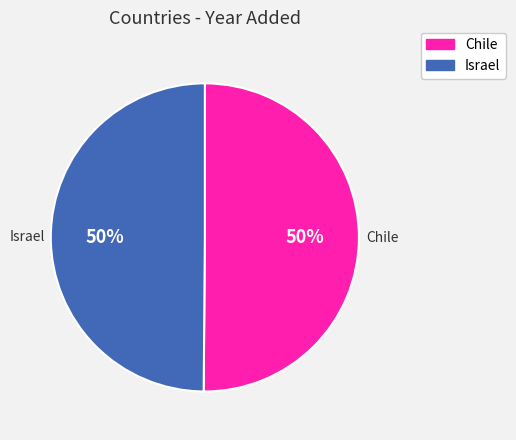

Combined, do Israel and Chile account for over 50%?

Yes